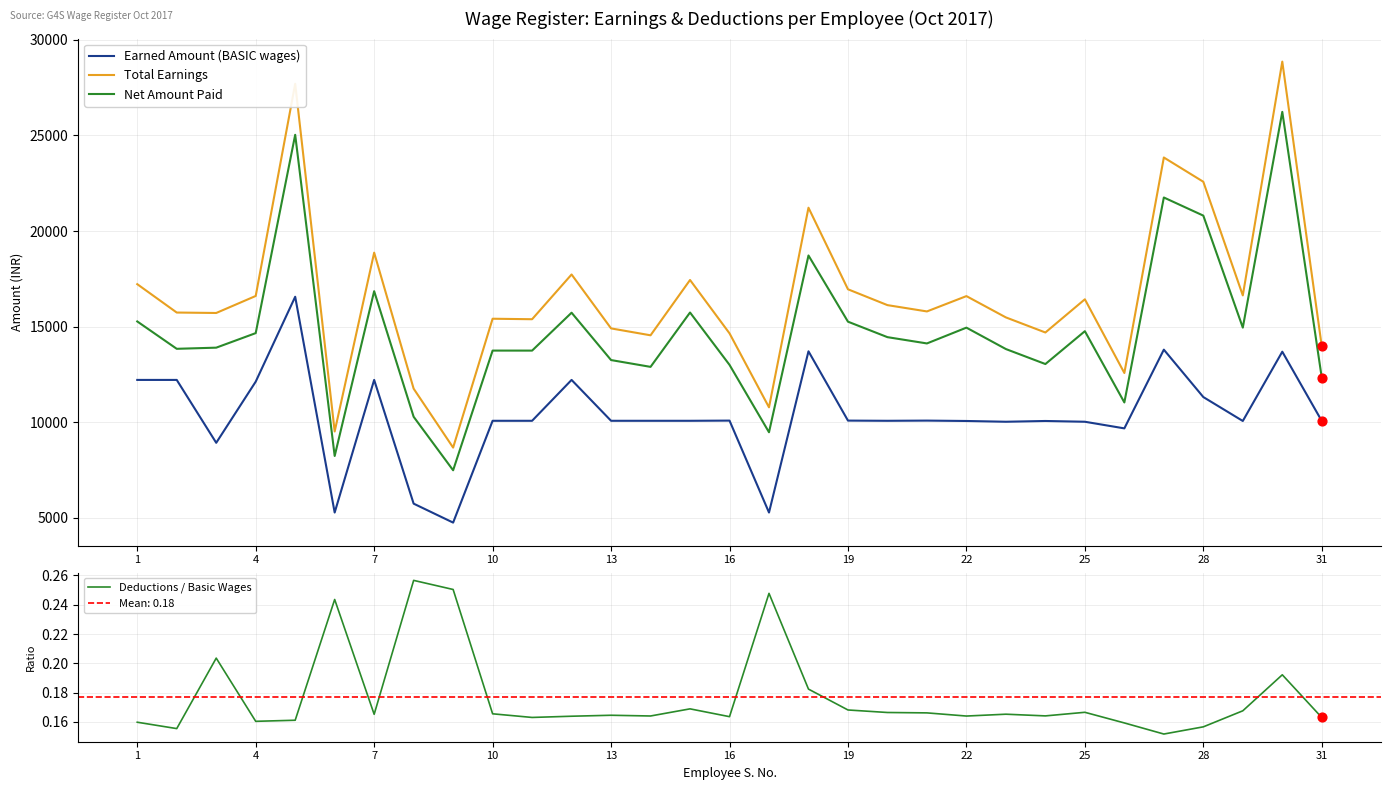

Which series contains the lowest Y value?

Deductions / Basic Wages